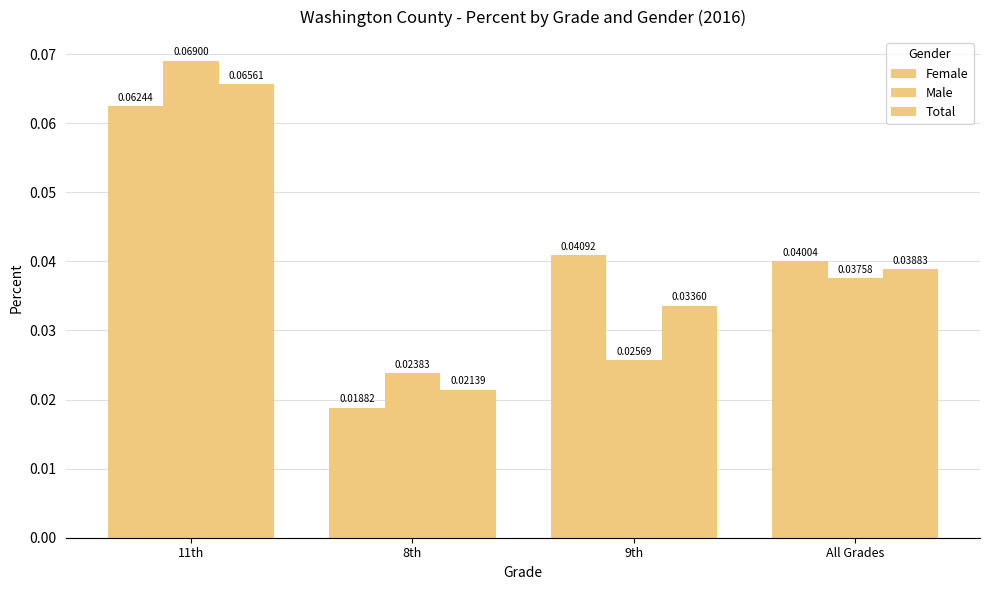

How many bars are there in each group?

3